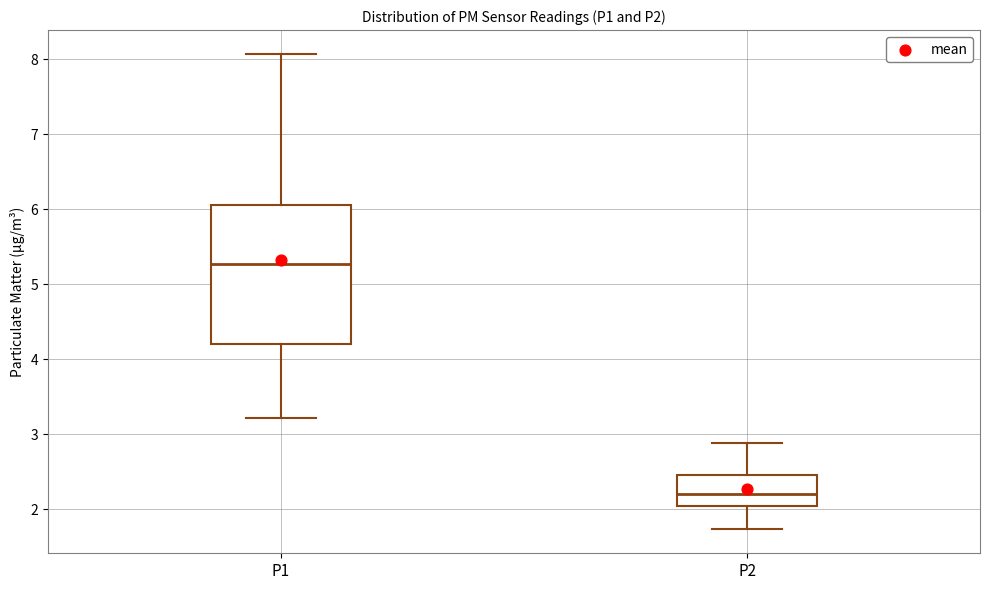

Reading left to right, read every box against the y-axis: the position of its median line, the range the box covers, and the ends of its whiskers. The values are not printed on the chart, so give them approximately, as read against the axis.

P1: median 5.3, box 4.2 to 6.1, whiskers 3.2 to 8.1
P2: median 2.2, box 2.0 to 2.5, whiskers 1.7 to 2.9